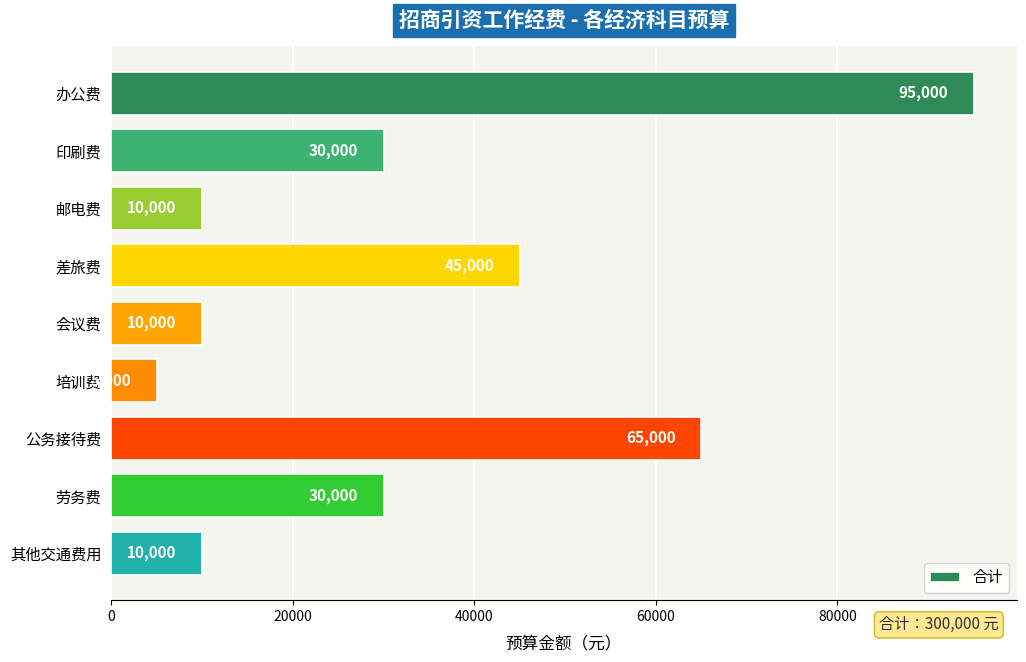

The chart shows a value of 5000 at 培训费. True or false?

True